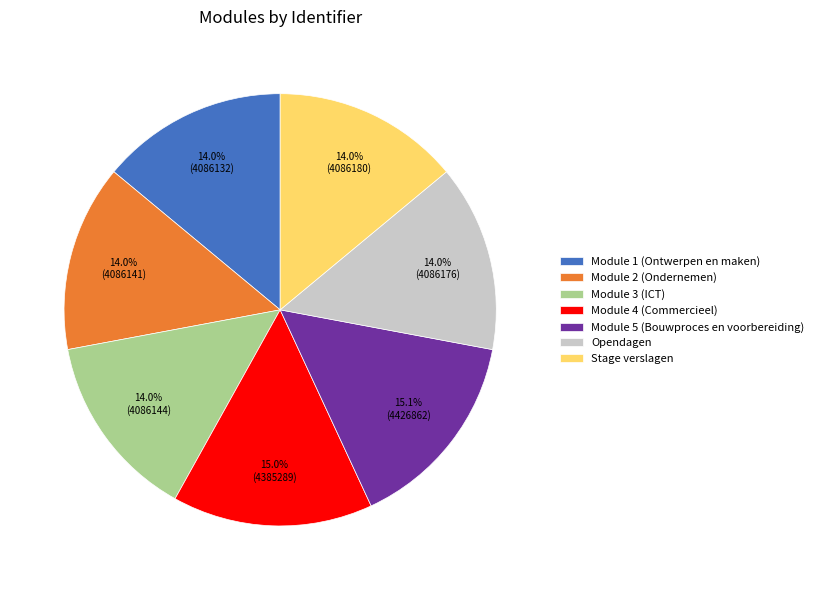

Count the number of slices in the pie.

7